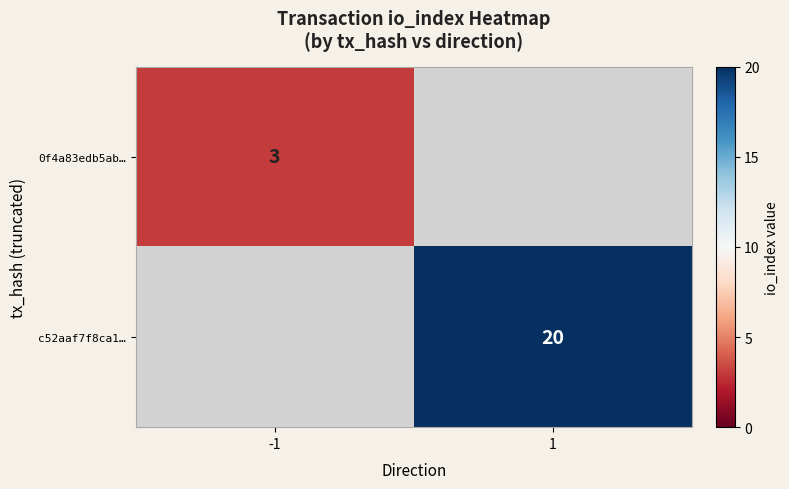

The 0f4a83edb5ab… series shows 1 at -1. True or false?

False